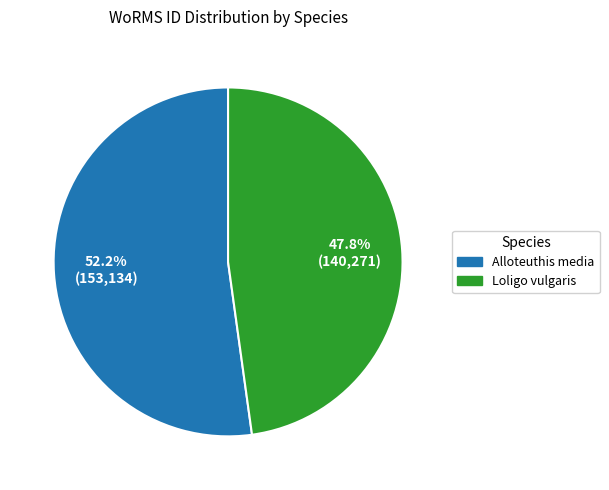

What is the largest slice in the pie chart?

Alloteuthis media